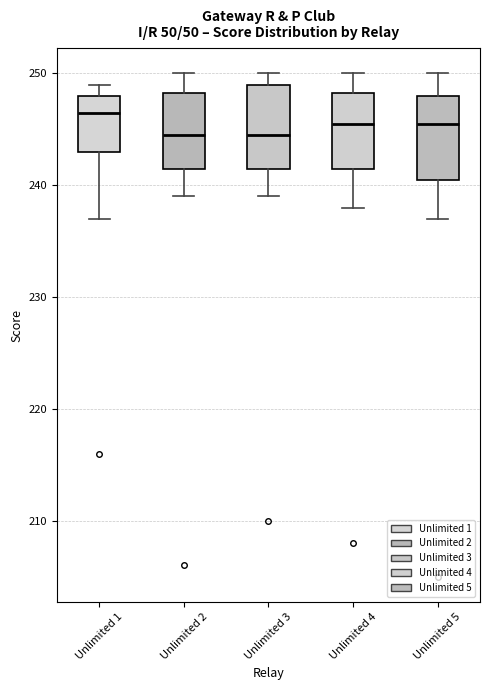

Where is the upper edge of the box for Unlimited 2 on the y-axis? The values are not printed on the chart, so give them approximately, as read against the axis.

248